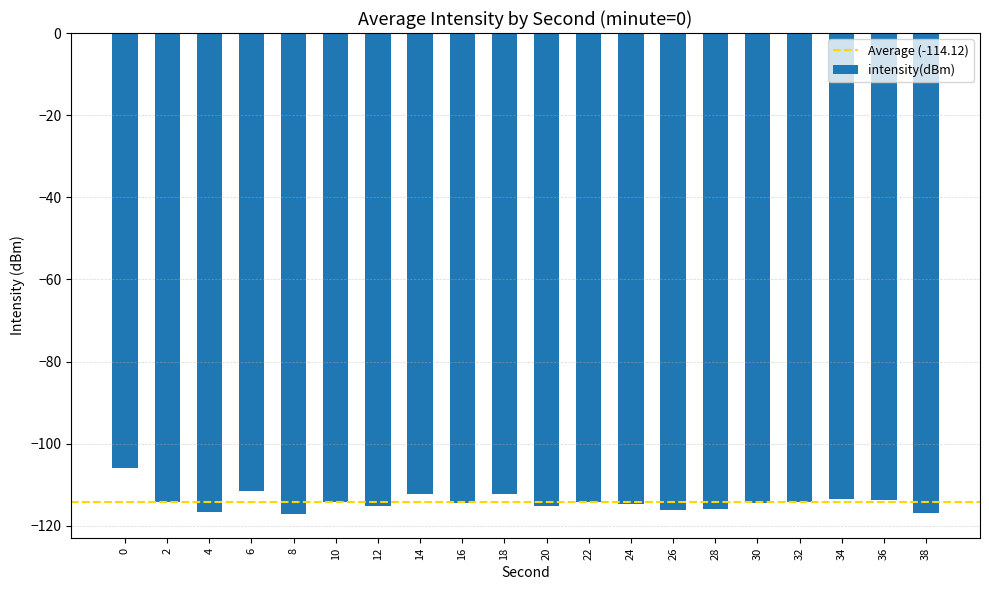

What is the greatest value displayed?

-106.0